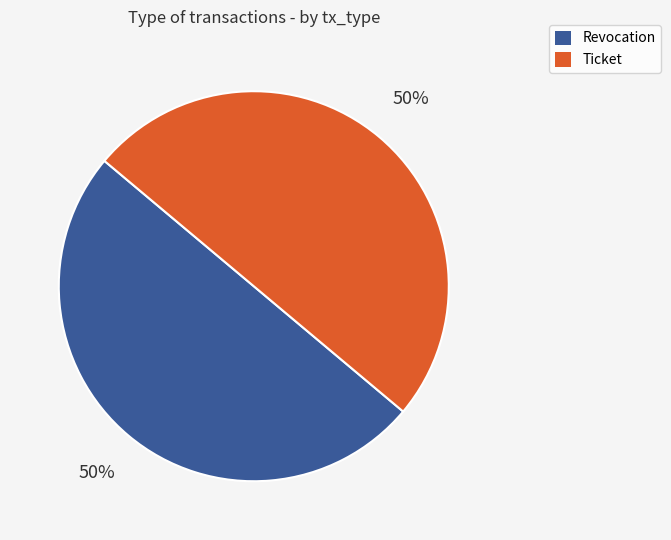

Combined, do Ticket and Revocation account for over 50%?

Yes